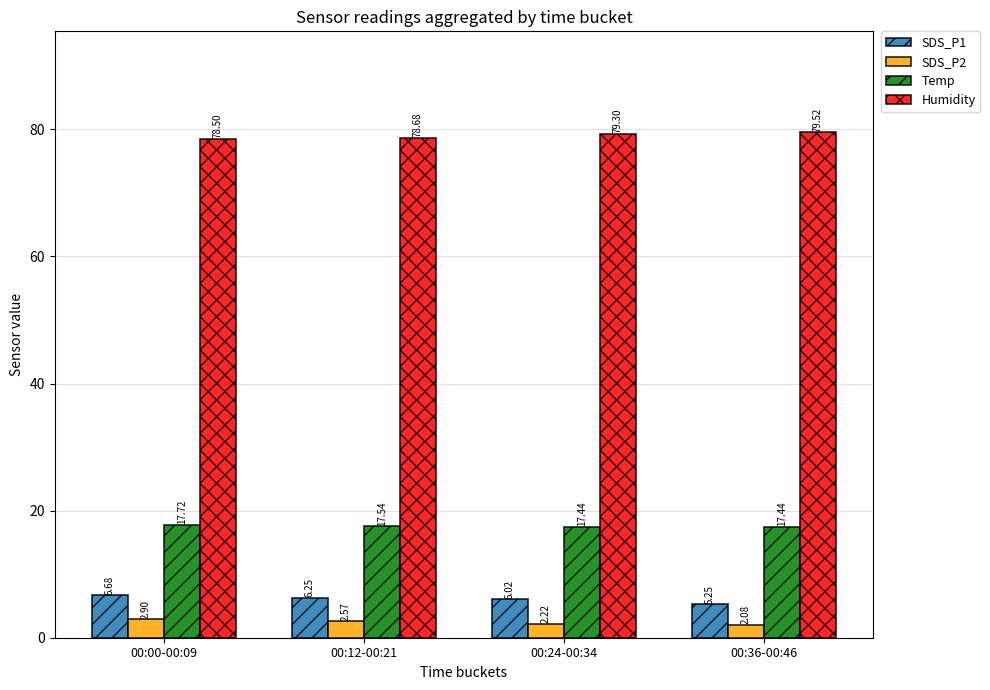

What is the greatest value displayed?

79.5